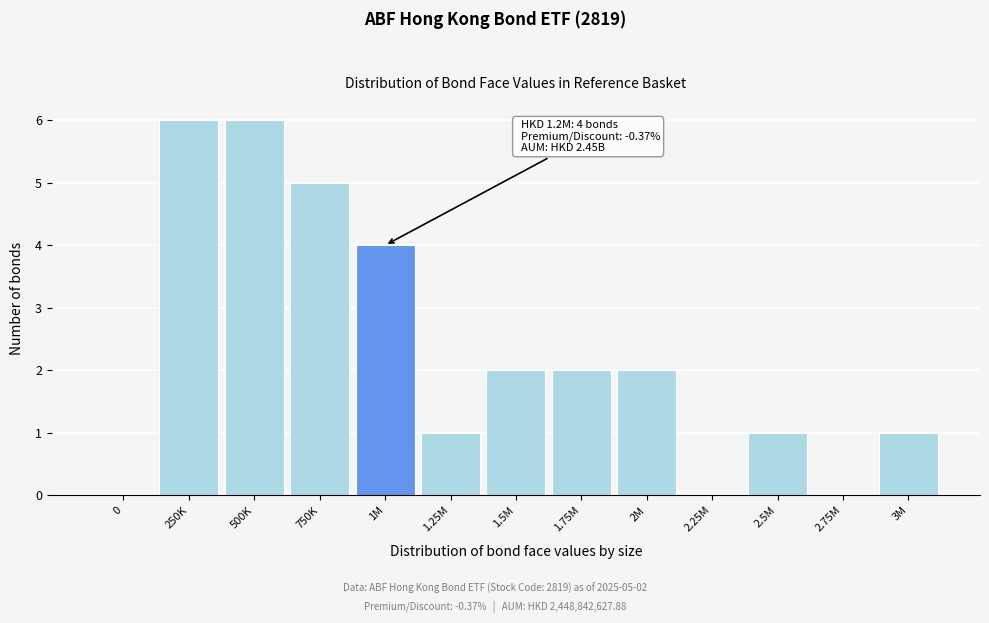

Reading left to right, list all the values displayed in this chart.

0=0	250K=6	500K=6	750K=5	1M=4	1.25M=1	1.5M=2	1.75M=2	2M=2	2.25M=0	2.5M=1	2.75M=0	3M=1